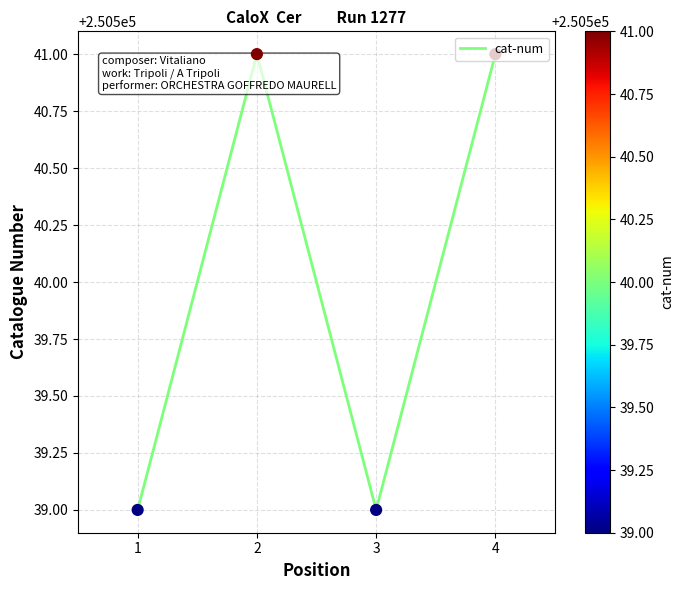

What is the change in value from 1 to 2?

+2